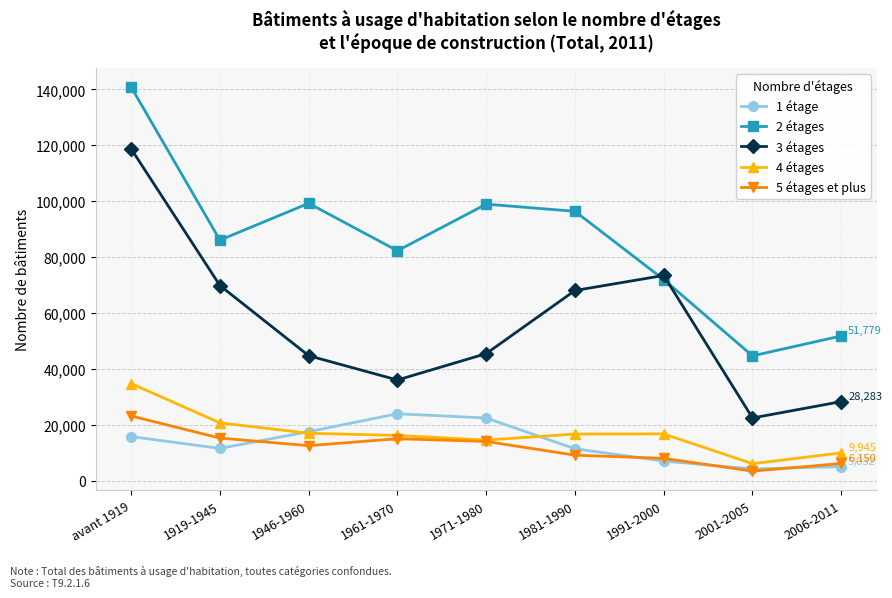

Which series has the largest total across all categories?

2 étages